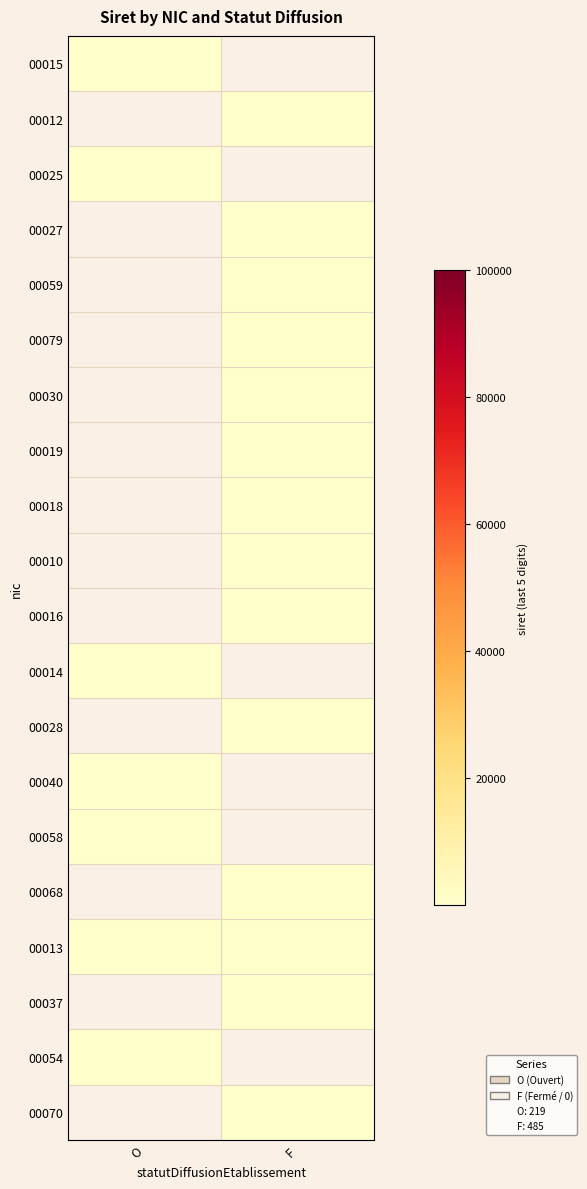

Rank the series by their maximum value, from lowest to highest.

00010, 00012, 00013, 00014, 00015, 00016, 00018, 00019, 00025, 00027, 00028, 00030, 00037, 00040, 00054, 00058, 00059, 00068, 00070, 00079